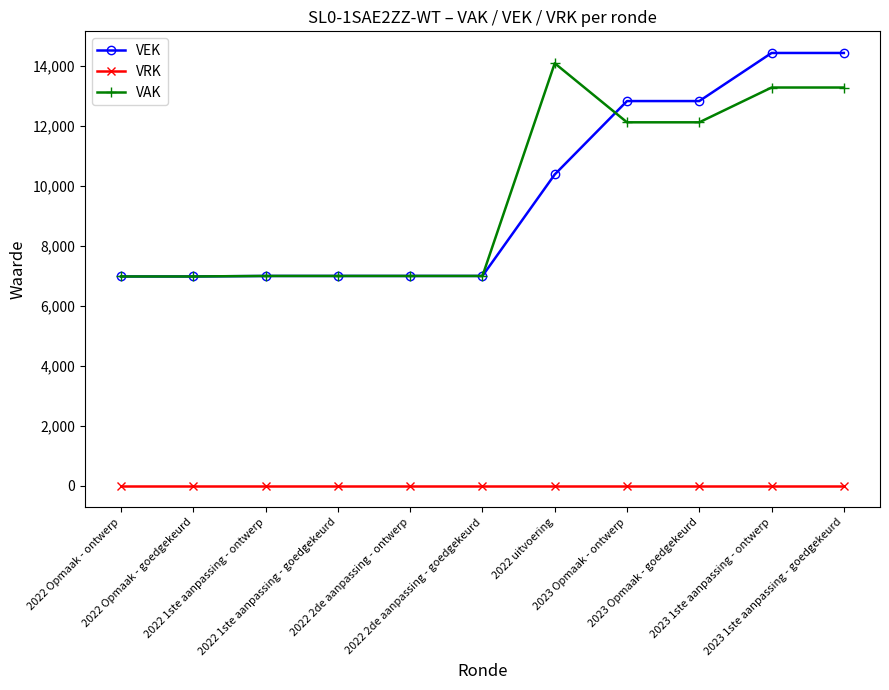

What is the maximum value shown in the chart?

14435